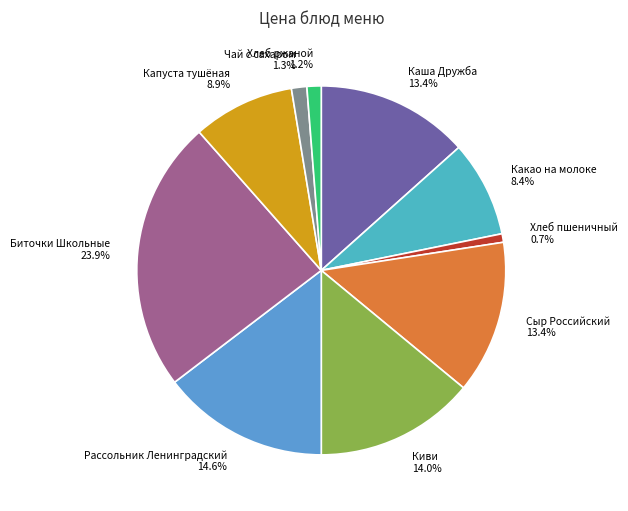

What is the smallest slice in the pie chart?

Хлеб пшеничный